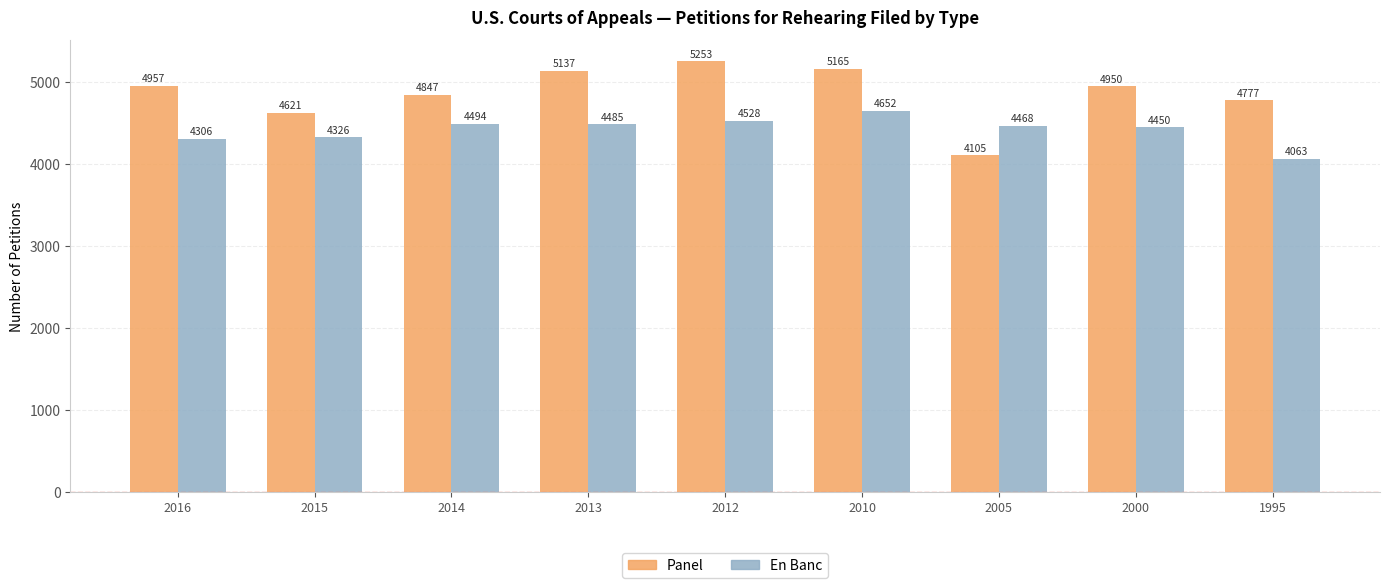

Rank the series at 1995 from lowest to highest value.

En Banc, Panel